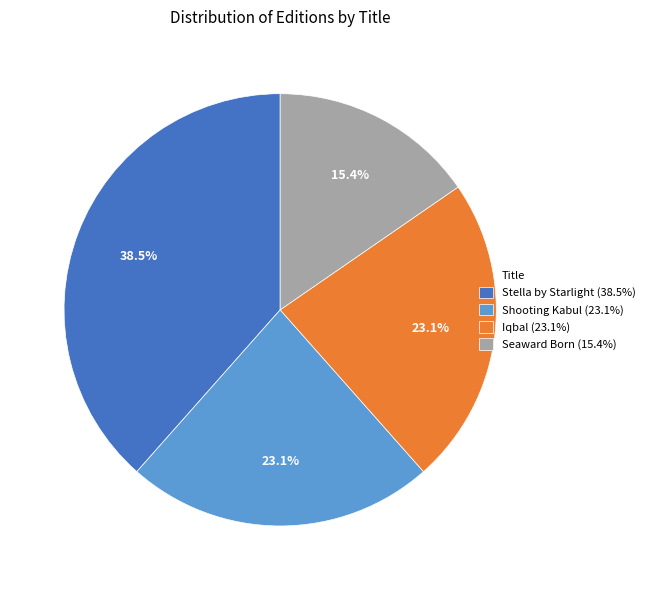

Count the number of slices in the pie.

4